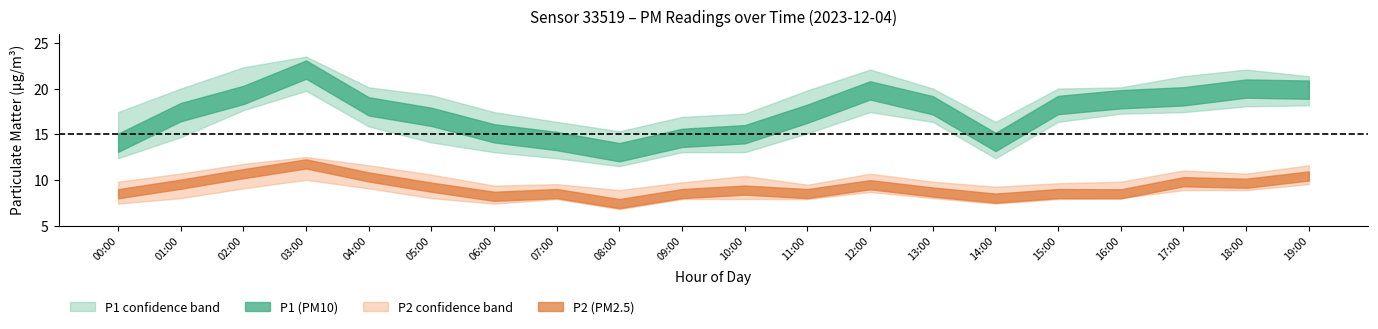

The value of P2 at 18:00 is 9.6. True or false?

True